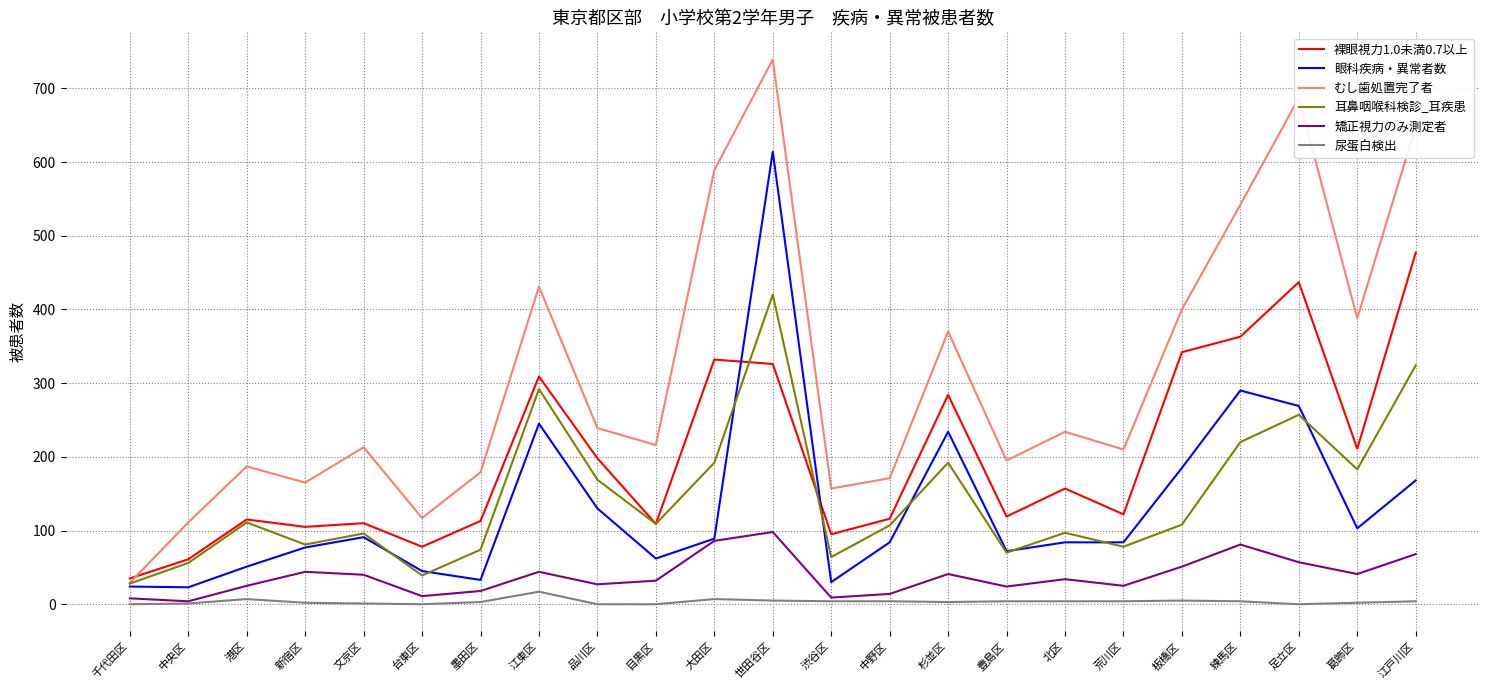

The value of 耳鼻咽喉科検診_耳疾患 at 杉並区 is 263. True or false?

False